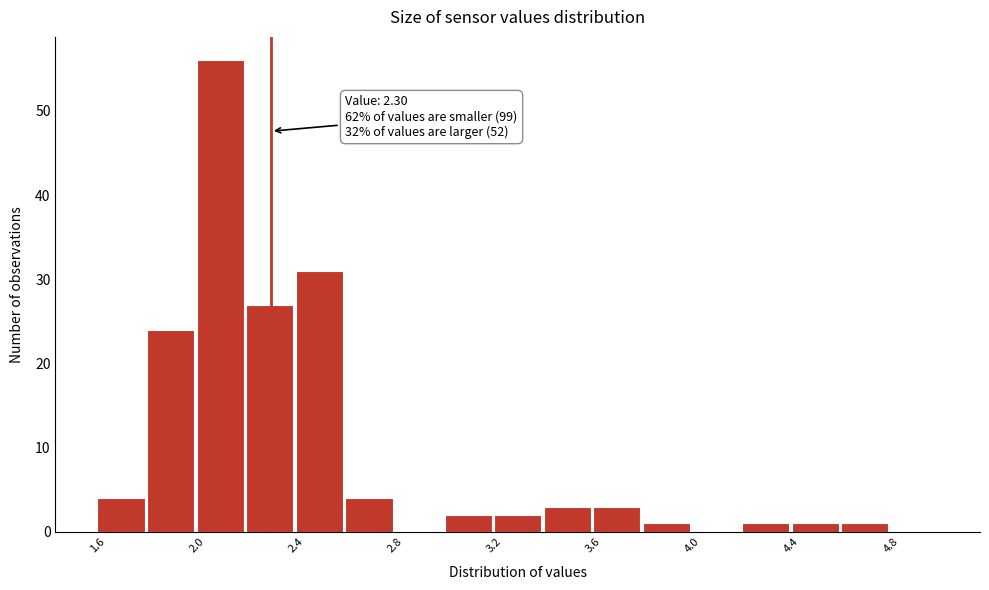

Which range on the x-axis has the tallest bar?

2.0 to 2.2